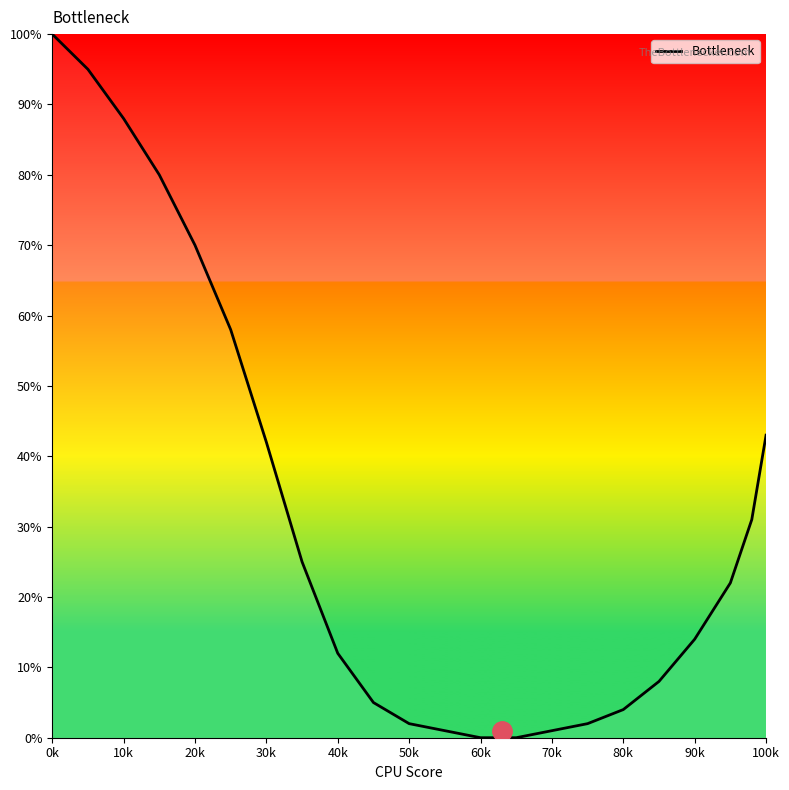

Reading right to left, extract all data points from this chart.

43	31	22	14	8	4	2	1	0	0	1	2	5	12	25	42	58	70	80	88	95	100